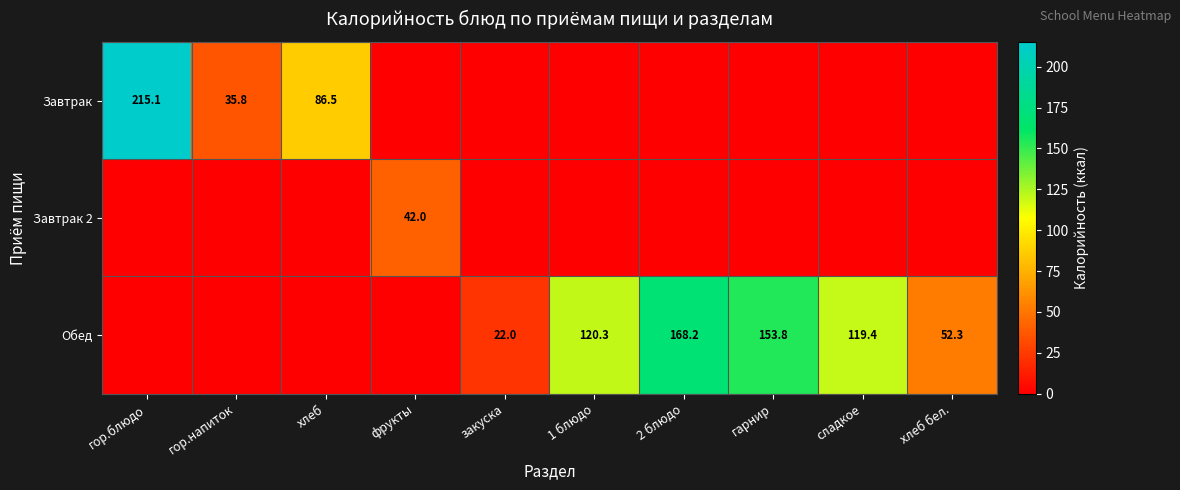

The value of Обед at гарнир is 153.8. True or false?

True